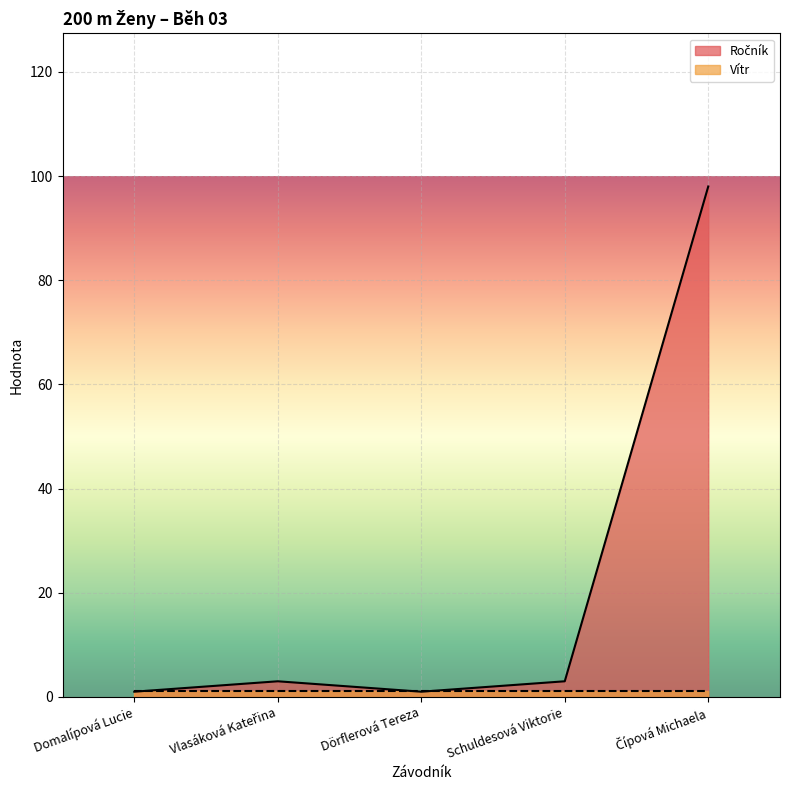

List the labels in order of value, smallest first.

Domalípová Lucie, Dörflerová Tereza, Vlasáková Kateřina, Schuldesová Viktorie, Čípová Michaela